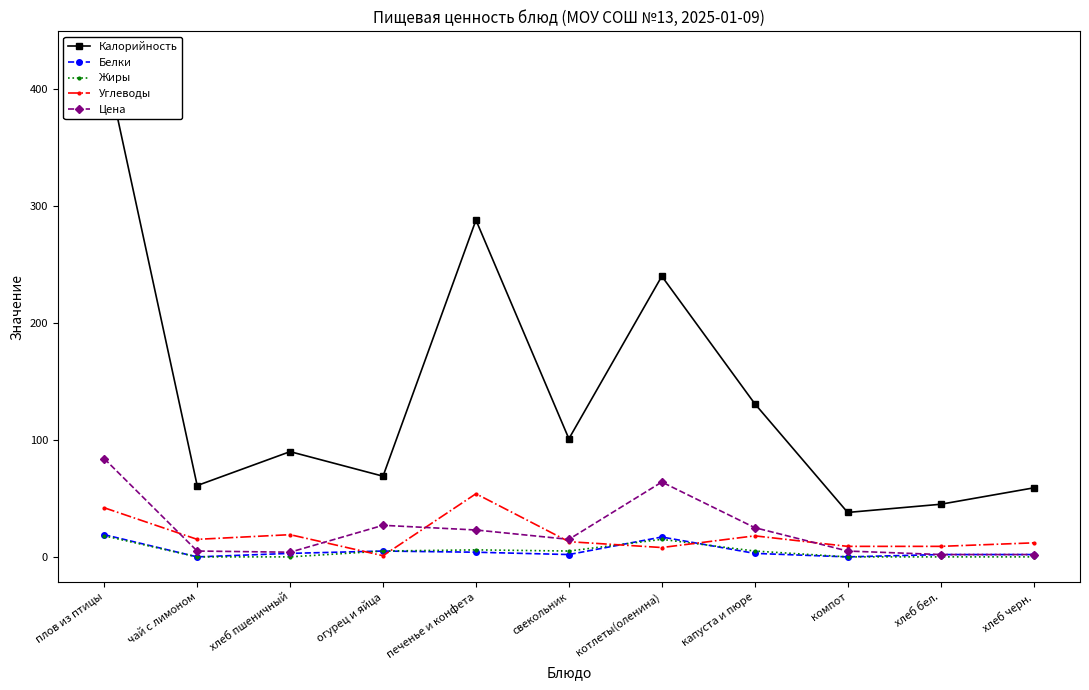

Which category has the highest value in the Углеводы series?

печенье и конфета